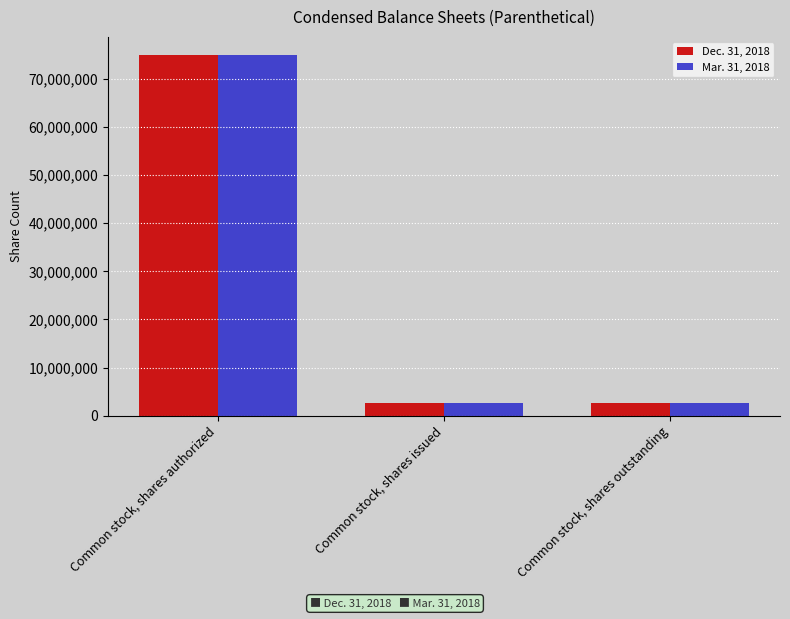

What is the difference between the Dec. 31, 2018 values at Common stock, shares authorized and Common stock, shares outstanding?

72470320